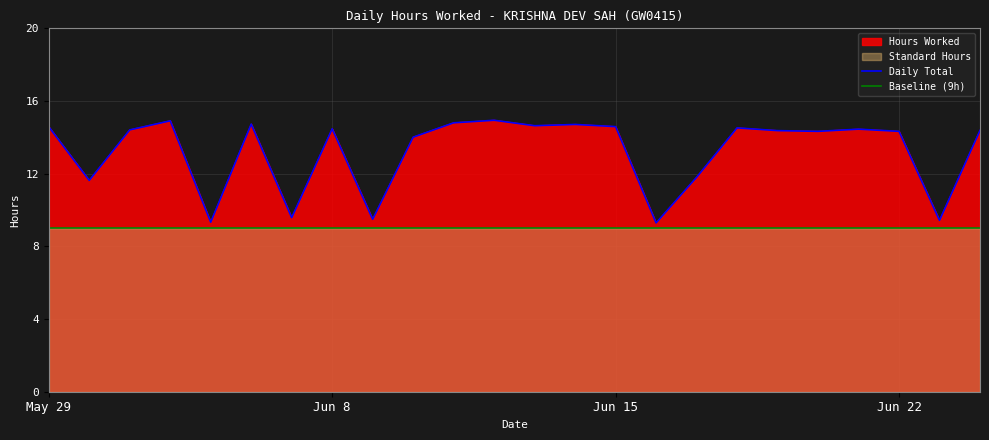

How many lines are shown in the chart?

2